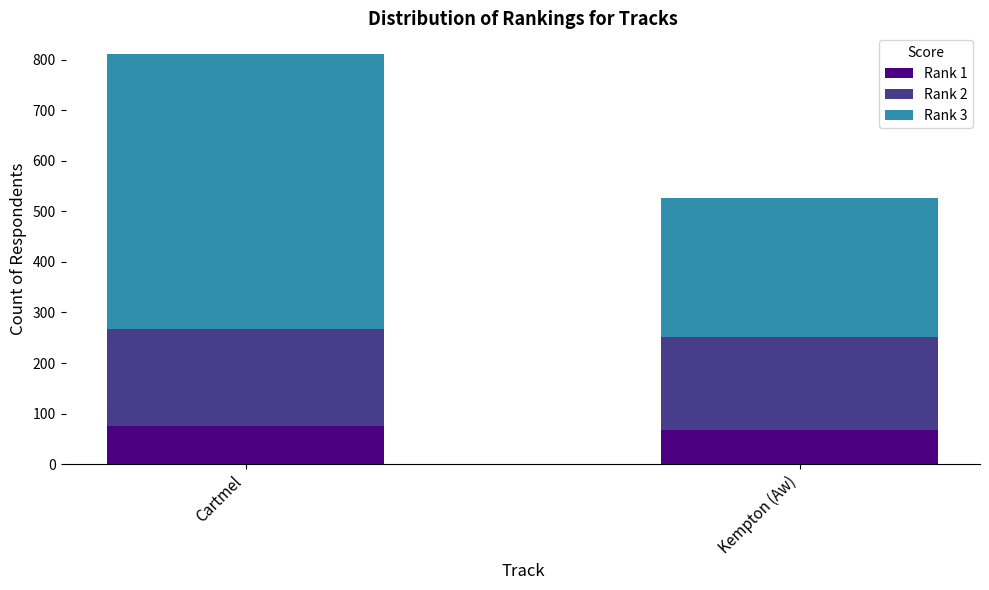

What is the sum of the Rank 1 values at Cartmel and Kempton (Aw)?

142